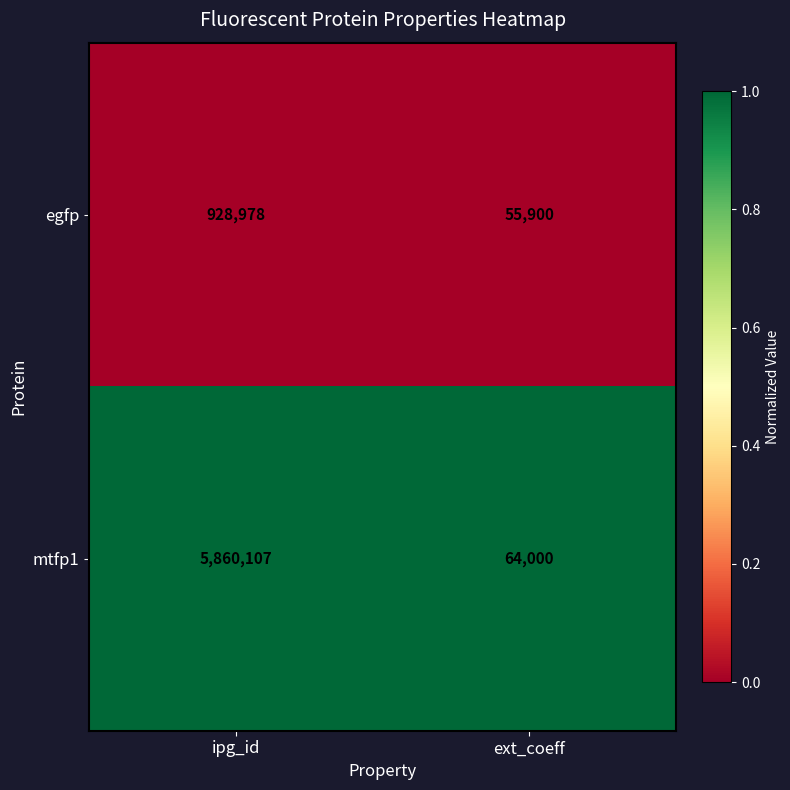

List the series in order of their peak value, lowest first.

egfp, mtfp1